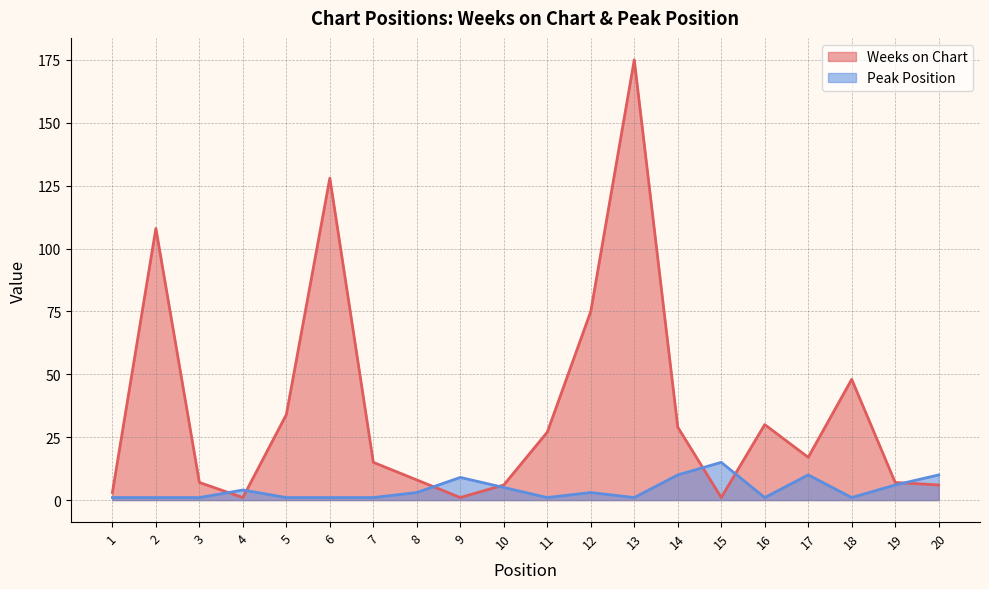

True or false: Peak Position and Weeks on Chart intersect in this chart.

True